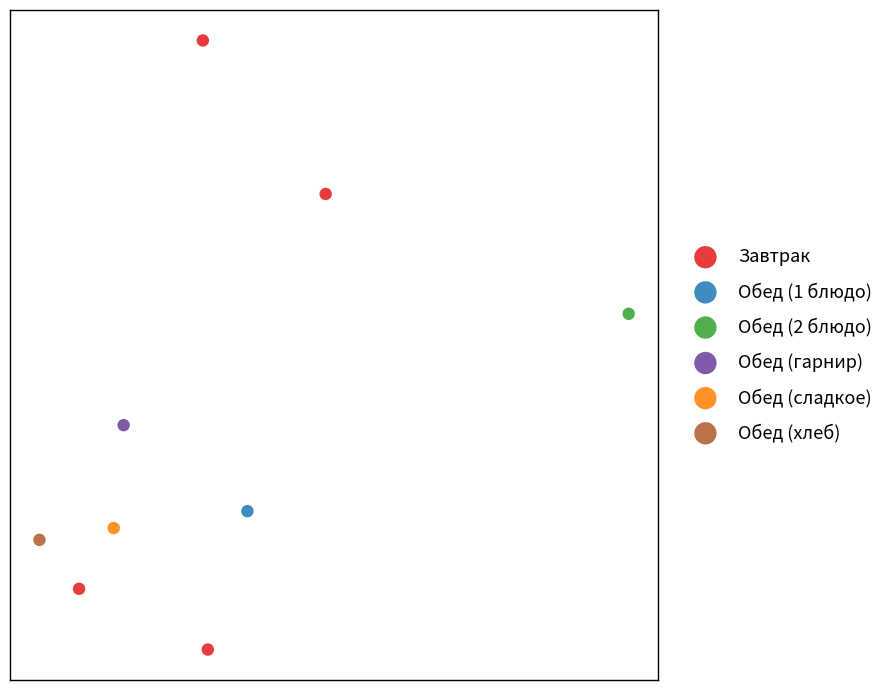

What are all the series names shown in the legend?

Завтрак, Обед (1 блюдо), Обед (2 блюдо), Обед (гарнир), Обед (сладкое), Обед (хлеб)